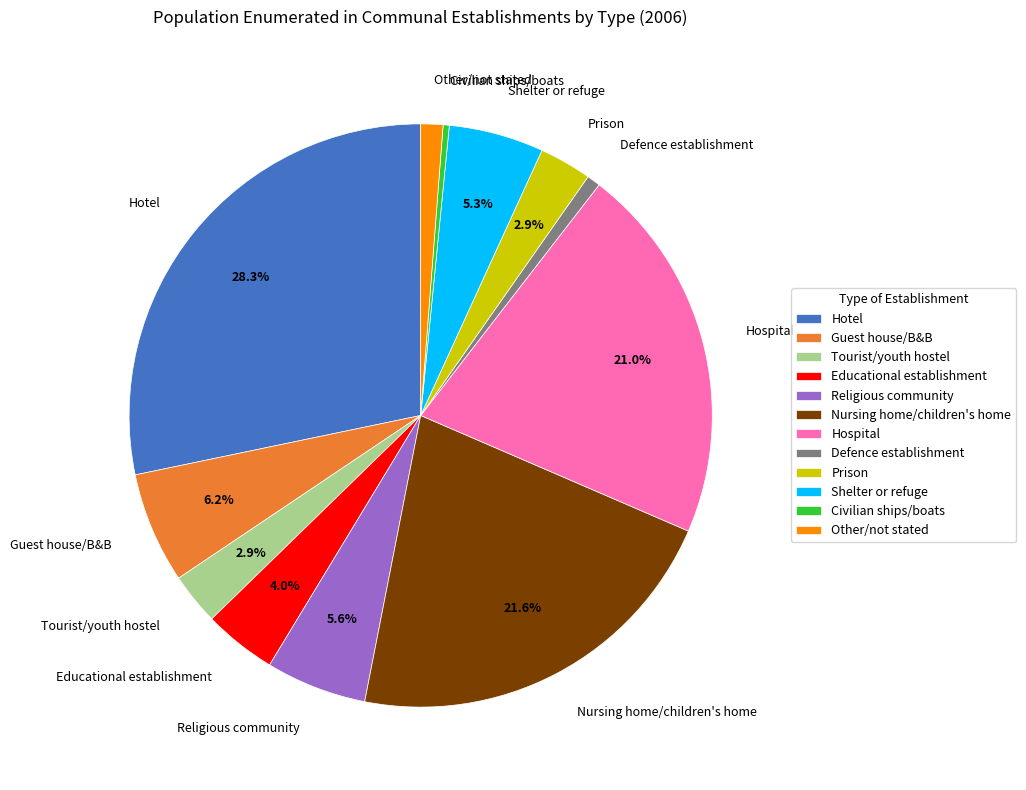

Approximately how many times larger is the value at Shelter or refuge compared to Prison?

1.8